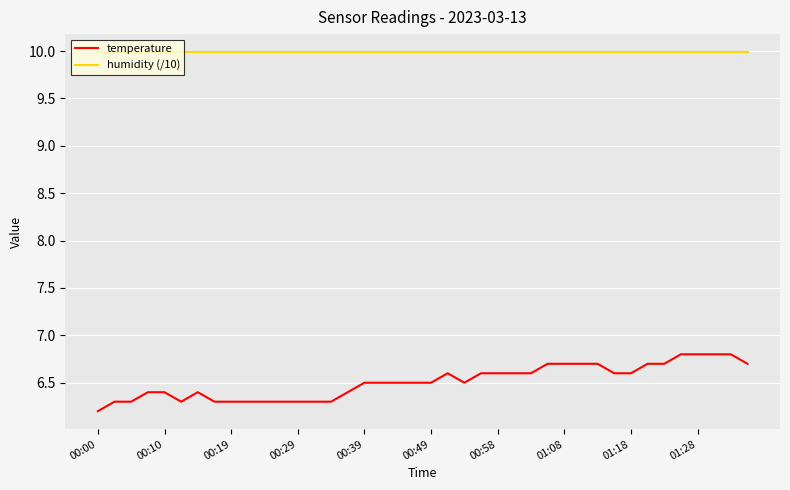

True or false: temperature and humidity (/10) cross at least once.

False